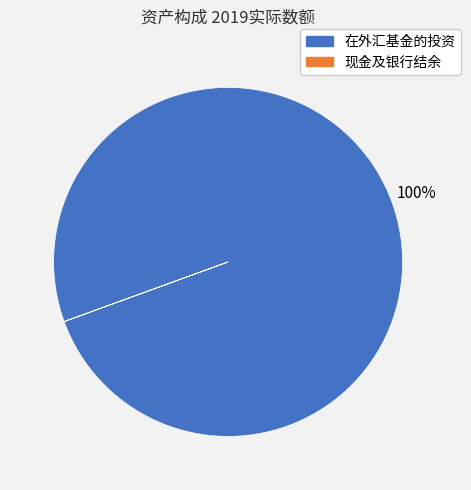

What percentage is the 在外汇基金的投资 slice, to the nearest percent?

100%